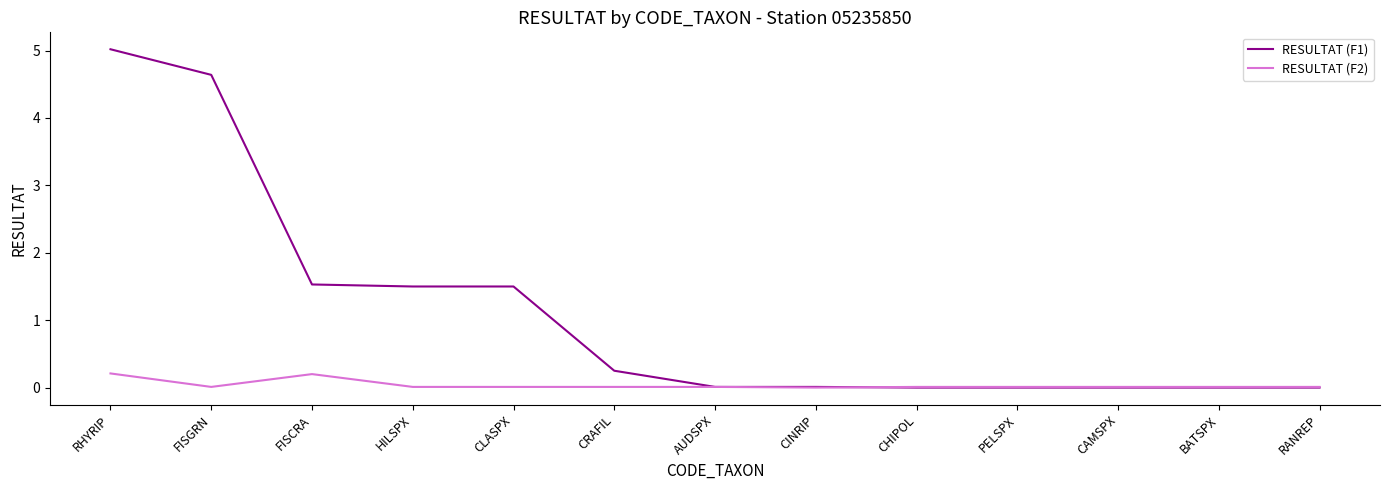

At which category does the chart reach its peak across all series?

RHYRIP